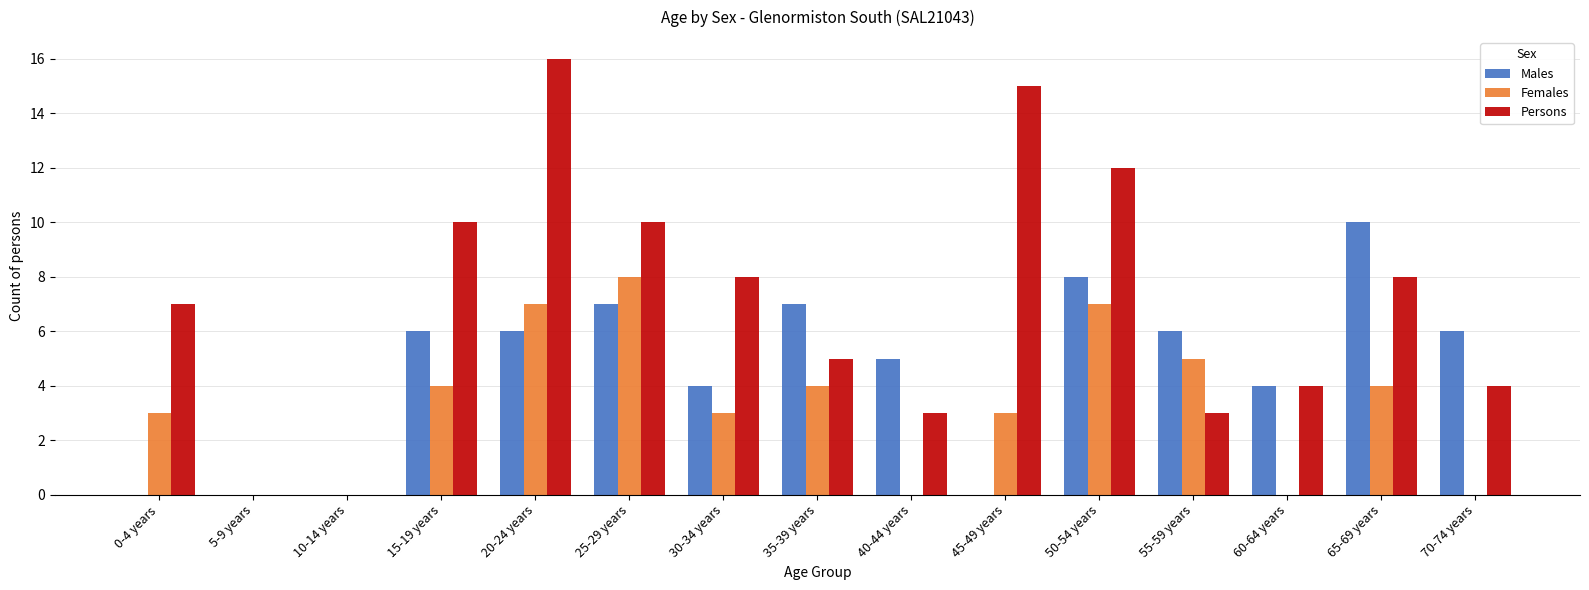

Count the number of categories in the chart.

15